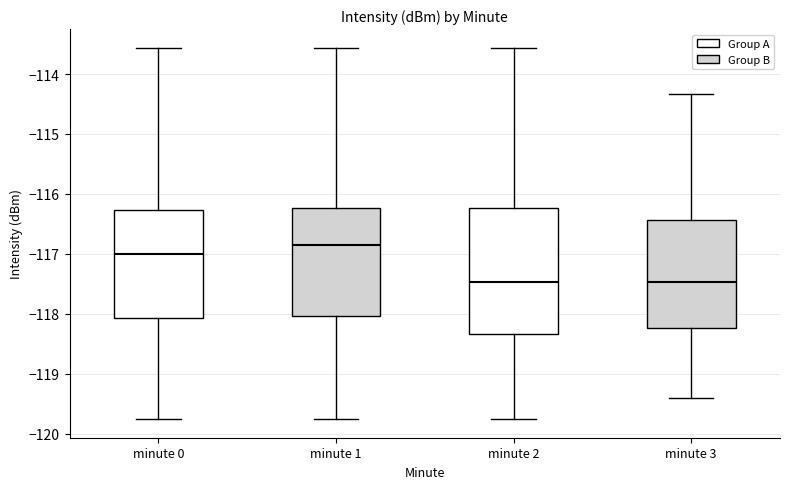

Which box is the tallest, from its lower edge to its upper edge?

minute 2